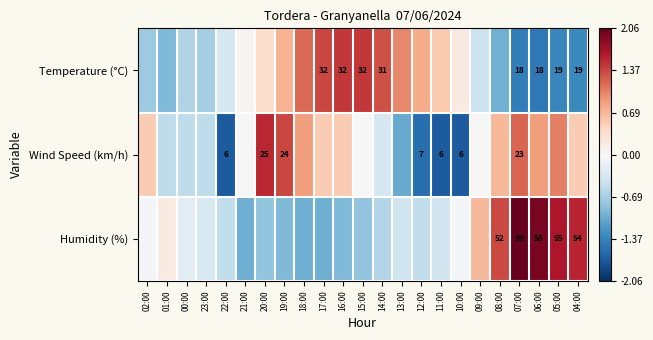

At which category is the sum across all series the highest?

07:00